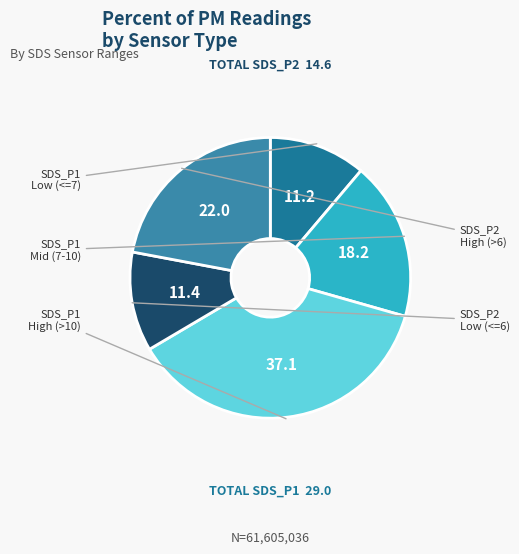

How many slices are in this pie chart?

5